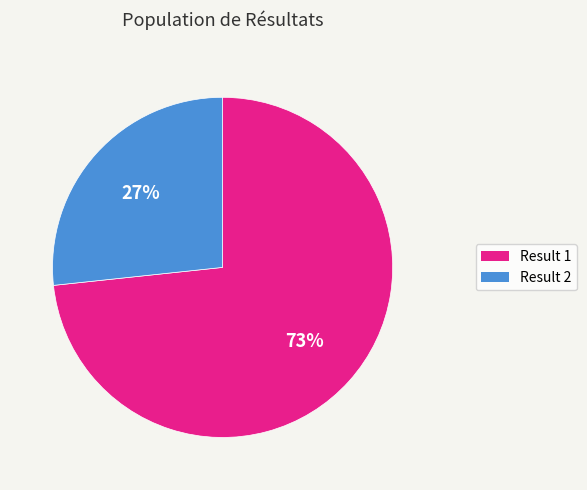

To the nearest percent, what is the average slice percentage?

50%